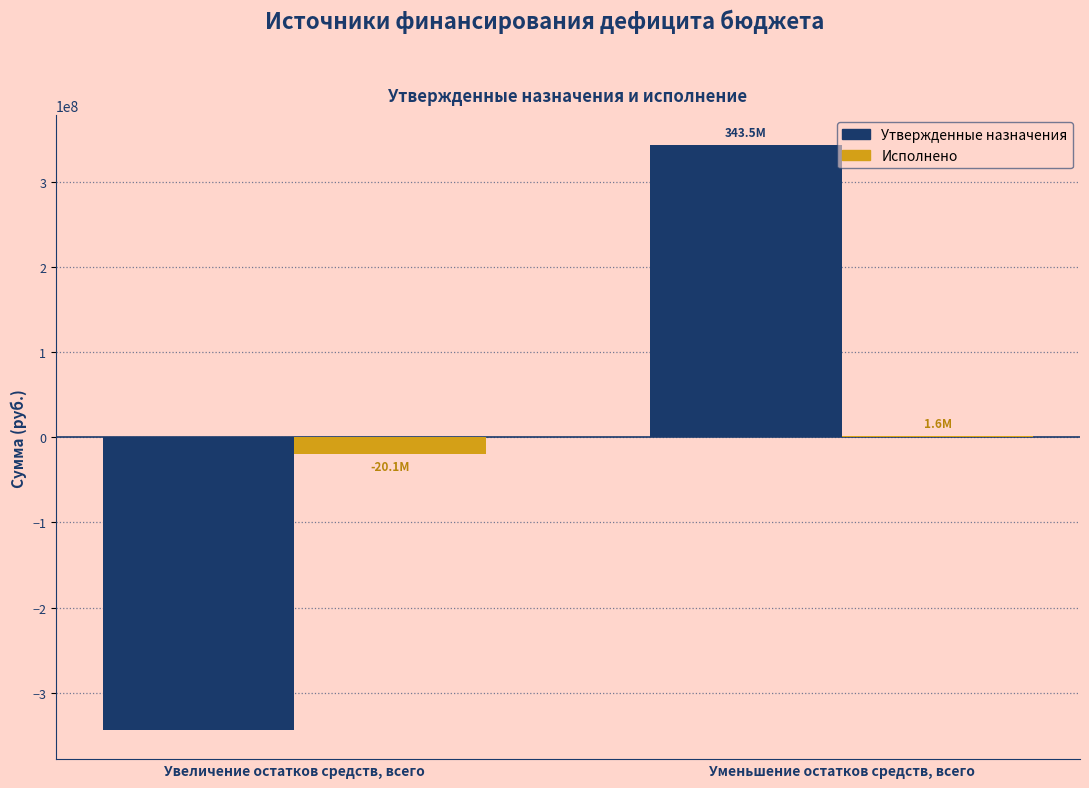

How many values in Исполнено are above zero?

1